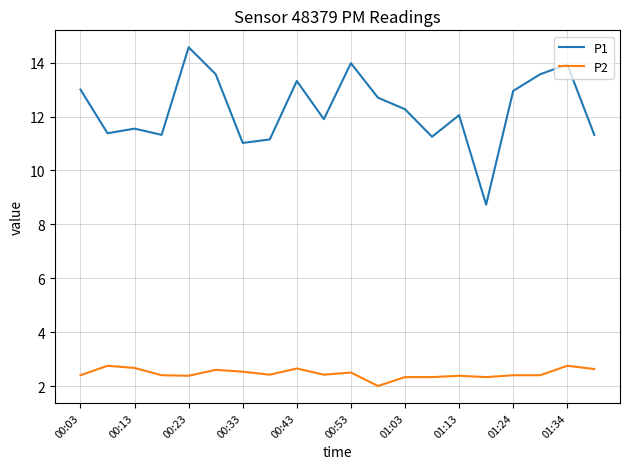

What is the lowest value of the P2 series?

2.0